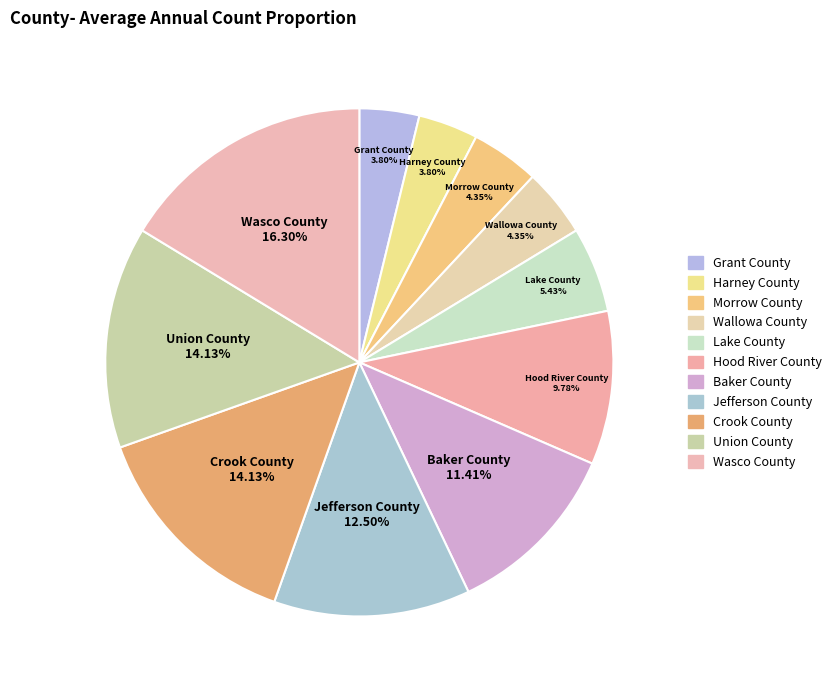

What percentage is NOT represented by Union County?

85.9%